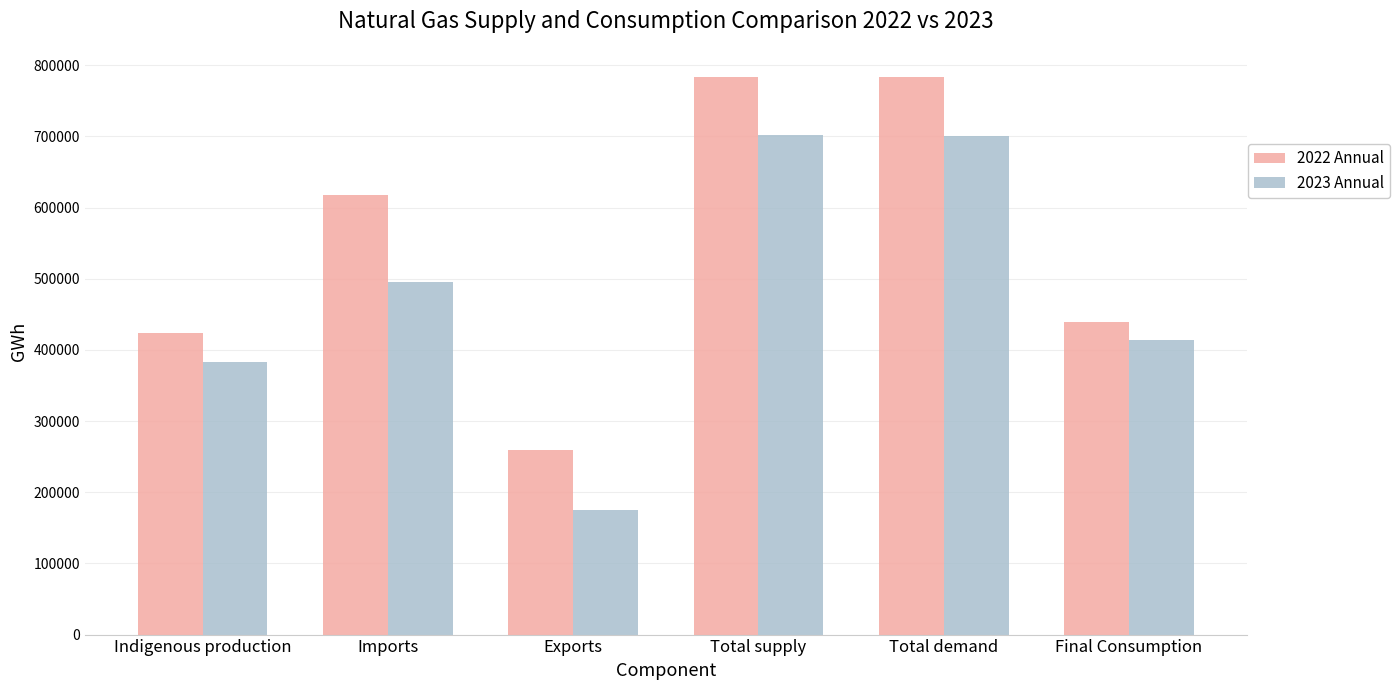

Read the 2023 Annual value at Exports.

175590.8